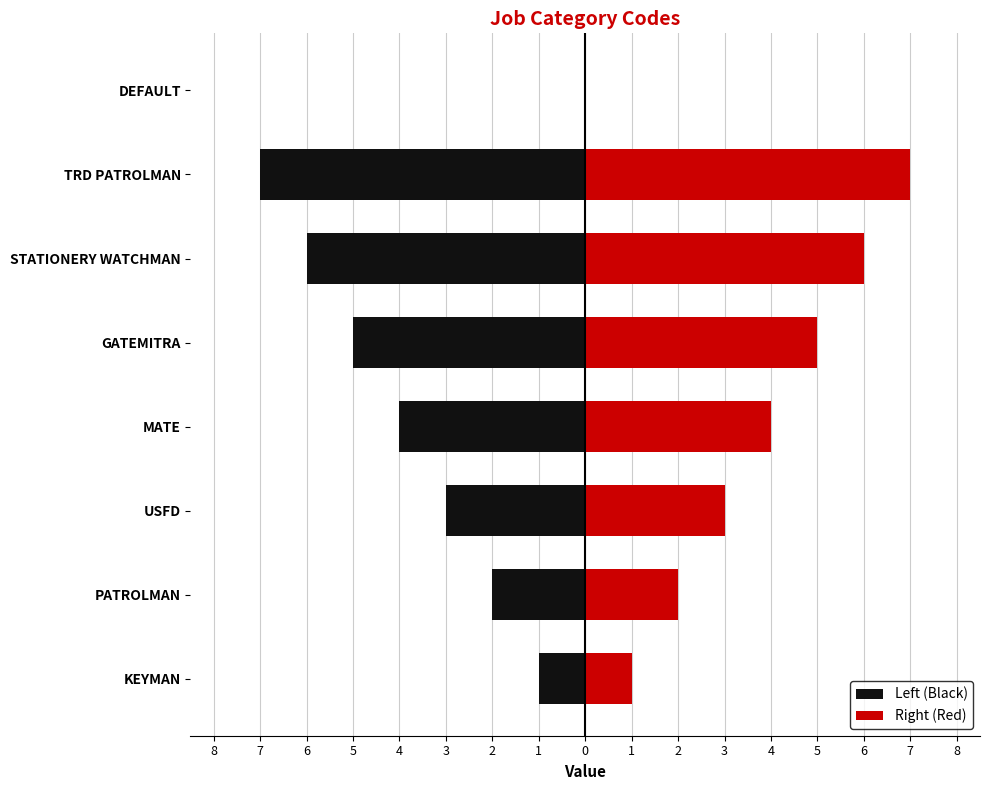

What is the maximum value shown in the chart?

7